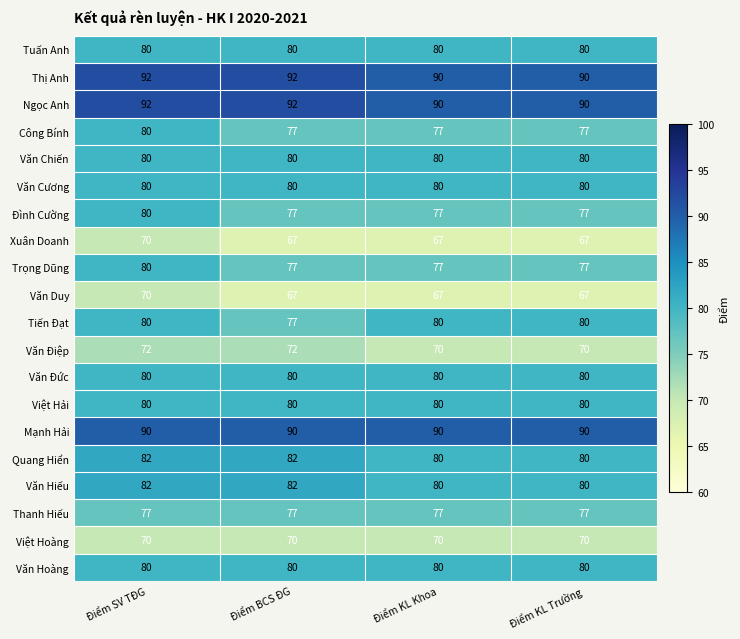

What is the smallest value displayed?

67